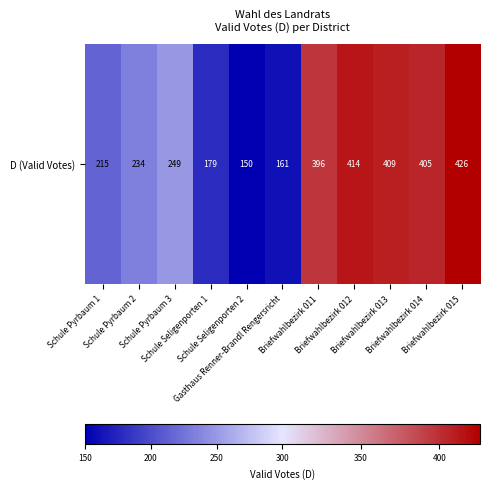

What is the maximum value shown in the chart?

426